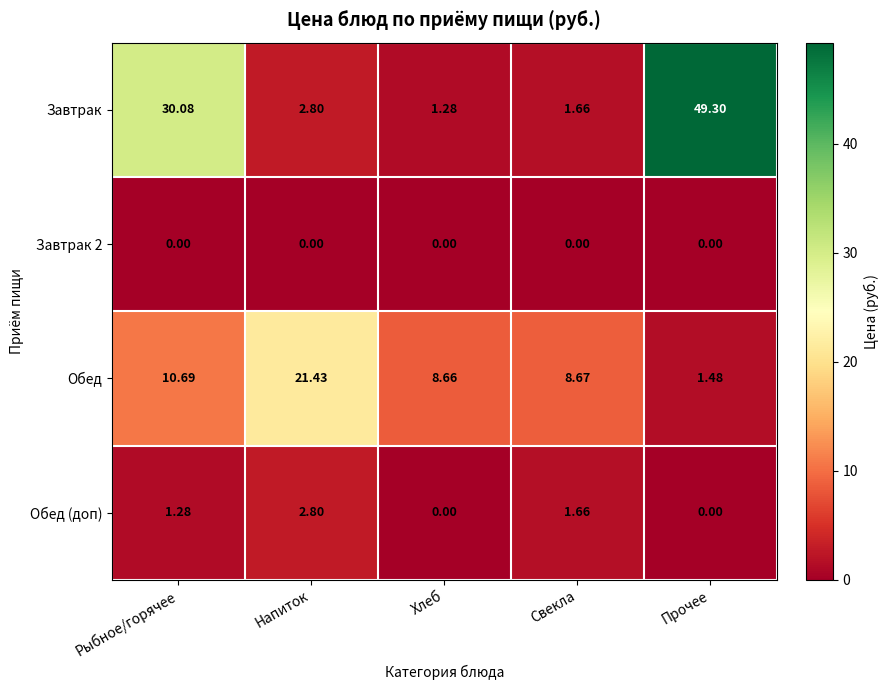

Between Рыбное/горячее and Свекла, which series saw the biggest shift?

Завтрак